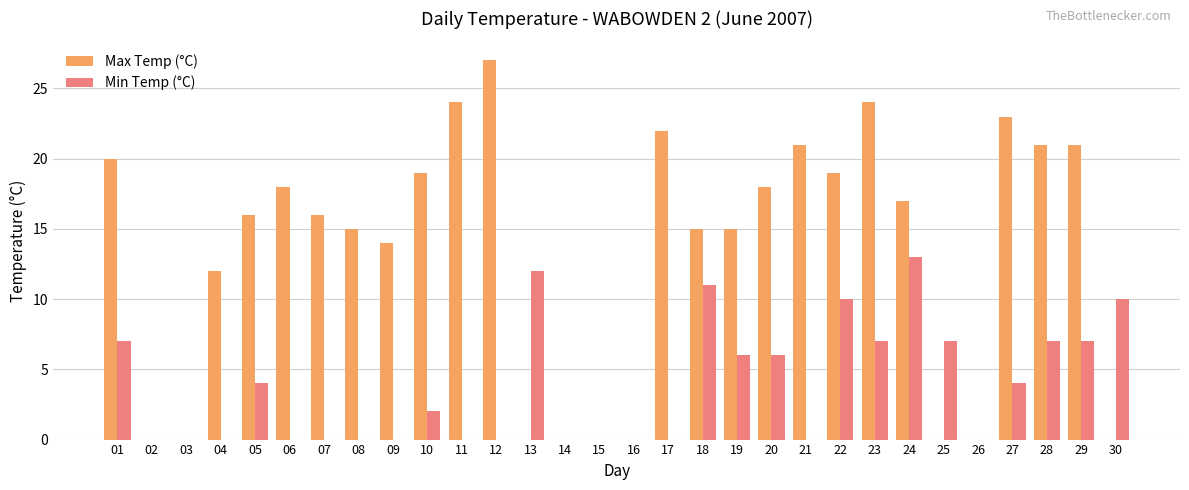

The Max Temp (°C) series shows 7 at 07. True or false?

False